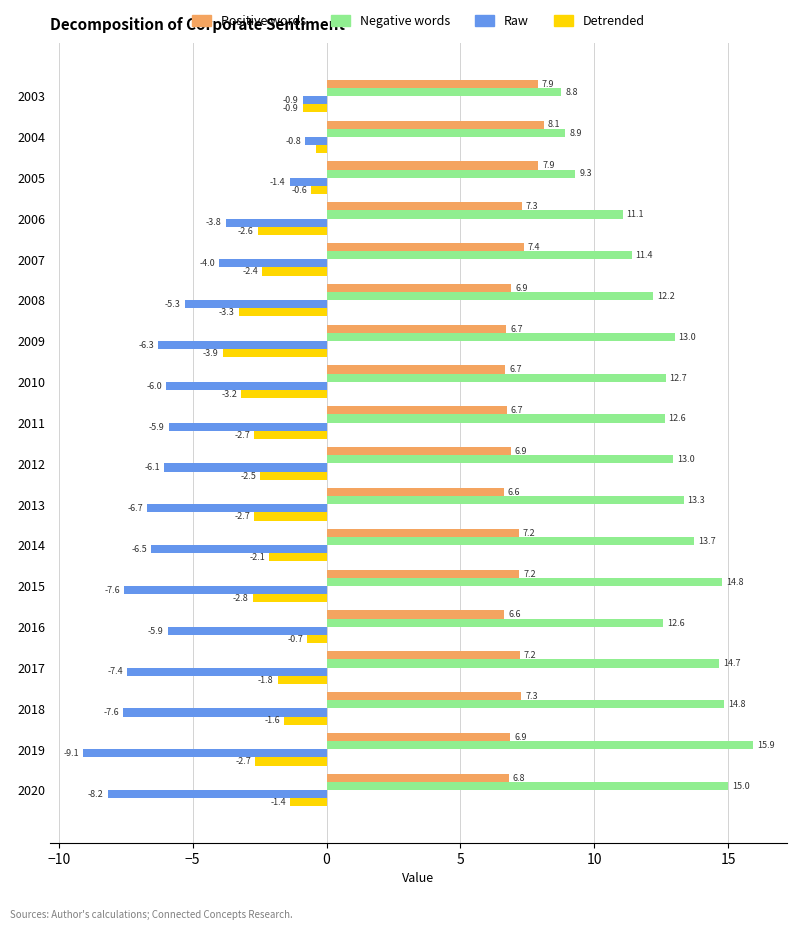

Which series has the widest spread of values?

Raw